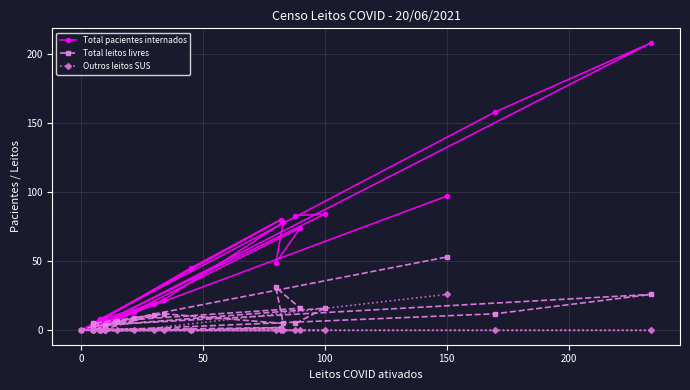

True or false: Outros leitos SUS and Total leitos livres intersect in this chart.

False